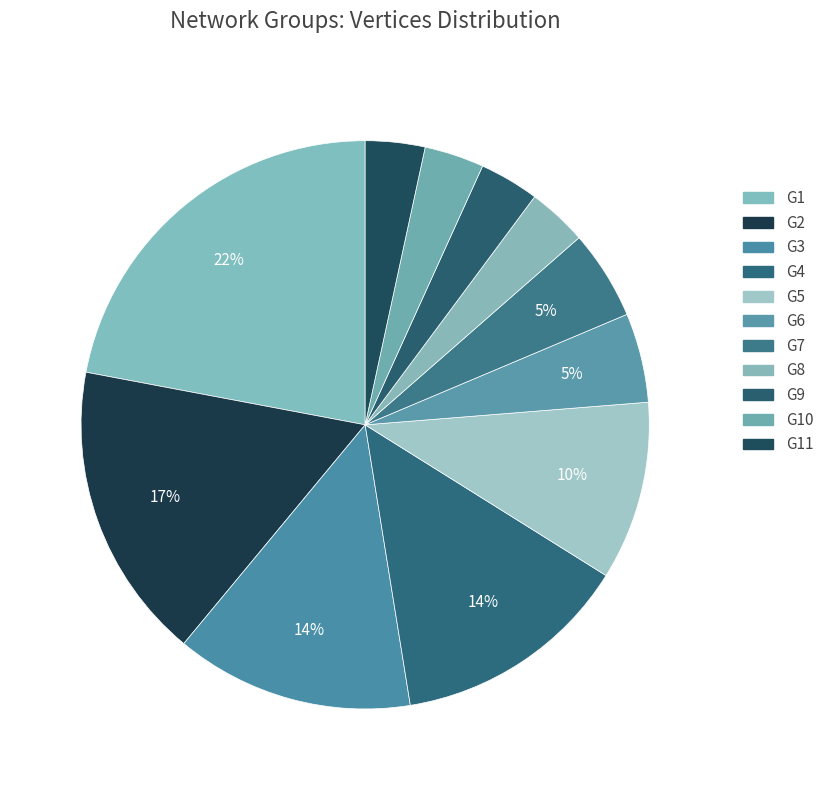

How many slices are in this pie chart?

11